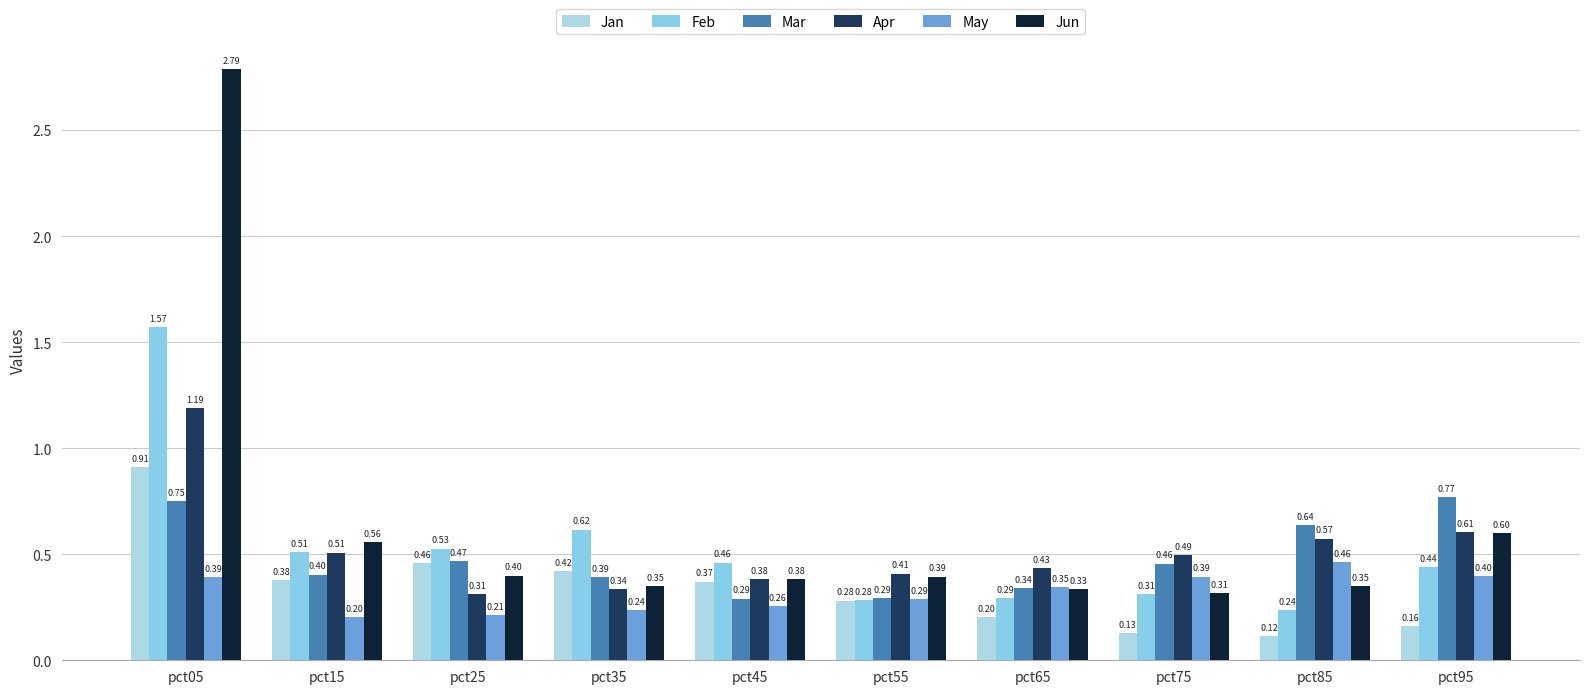

How many groups of bars are there?

10